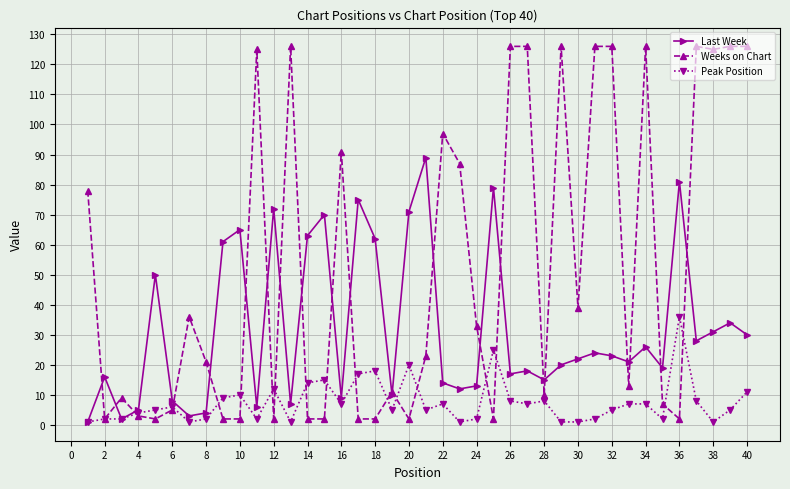

Which series has the largest total across all categories?

Weeks on Chart